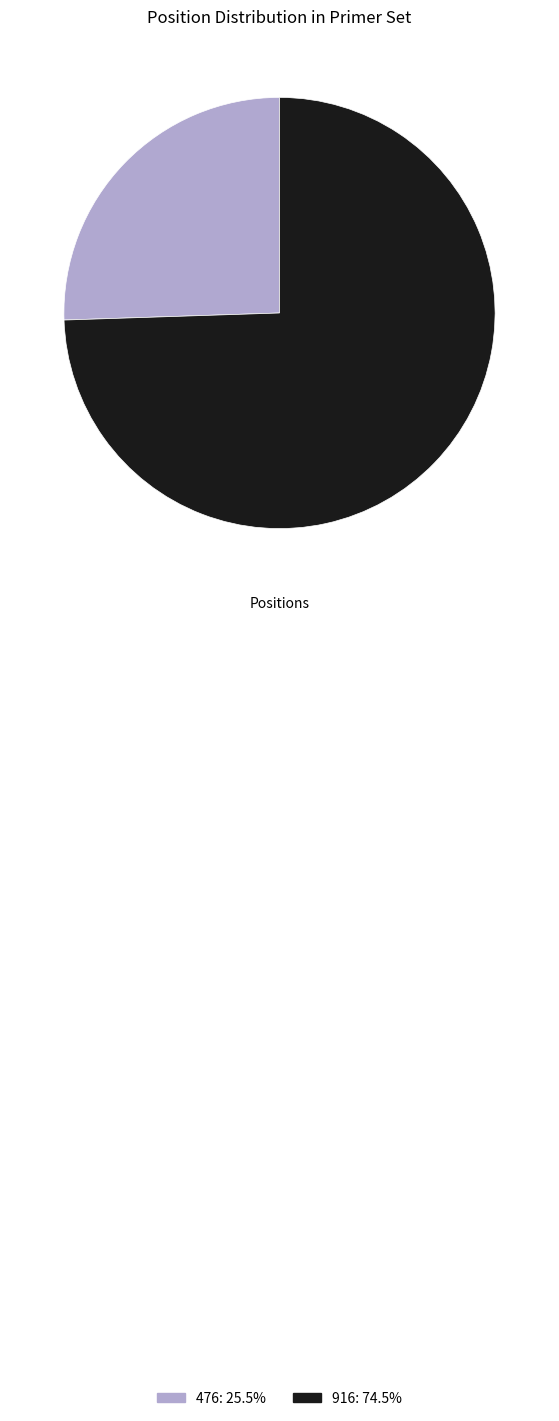

Between 476 and 916, which is larger?

916